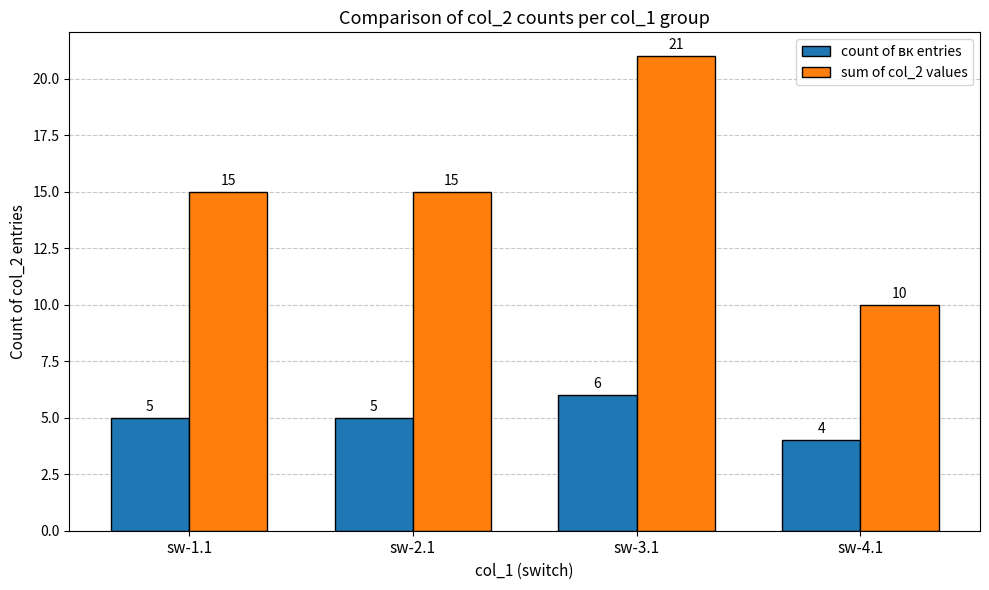

Which series has the largest range (max minus min)?

sum of col_2 values